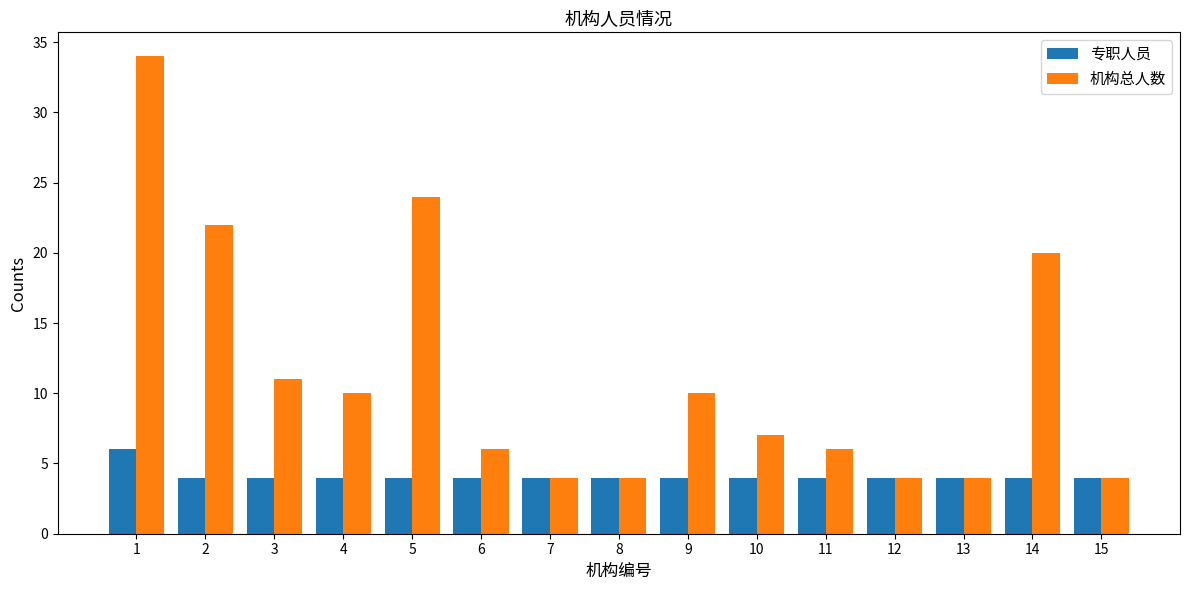

How many categories are shown in the chart?

15